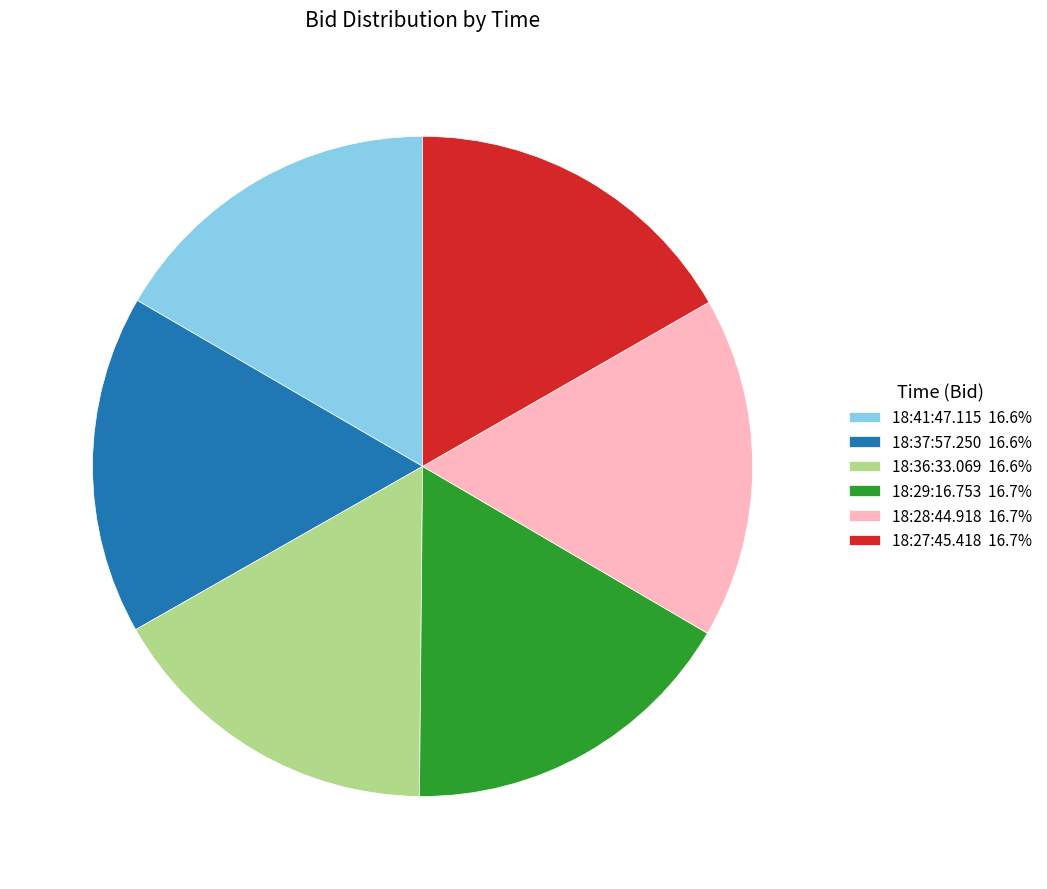

True or false: 18:28:44.918 accounts for 29% of the total.

False